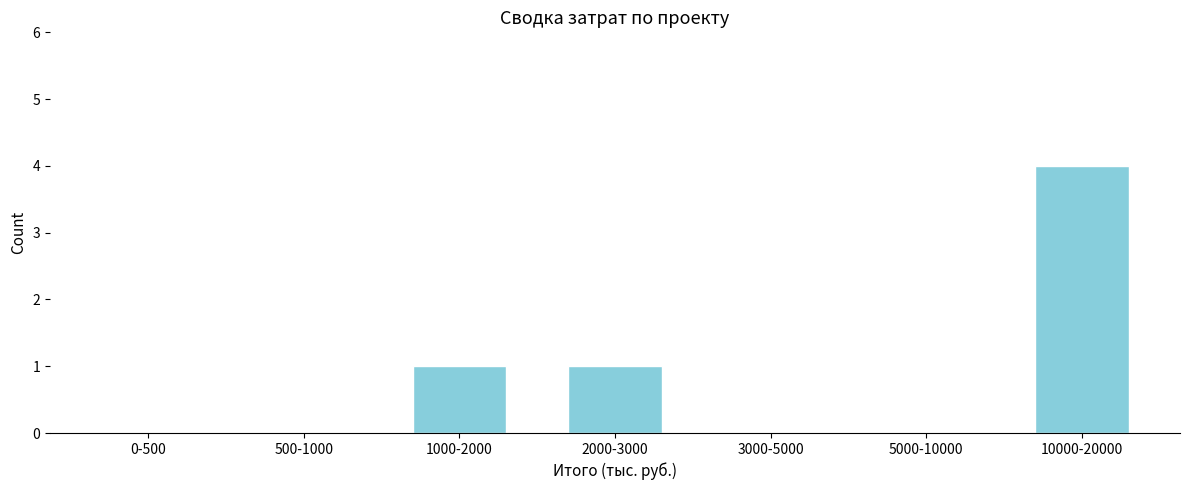

Reading left to right, extract all data points from this chart.

0-500=0	500-1000=0	1000-2000=1	2000-3000=1	3000-5000=0	5000-10000=0	10000-20000=4